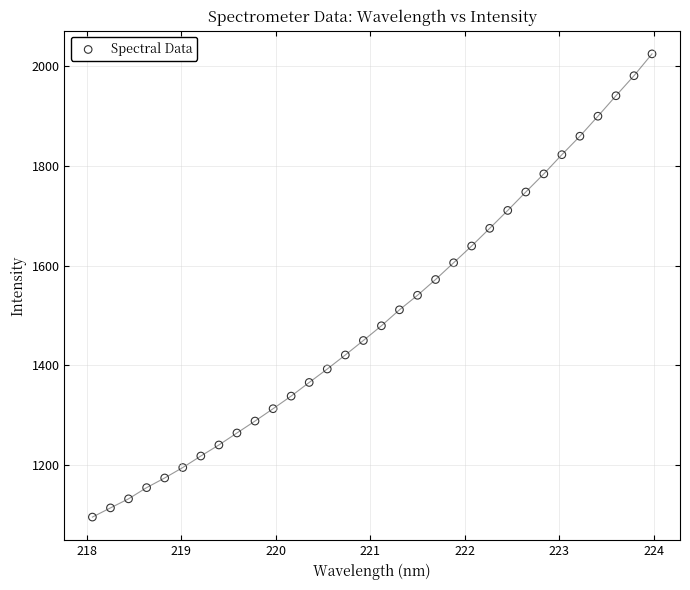

What is the range of X values (max minus min)?

5.9